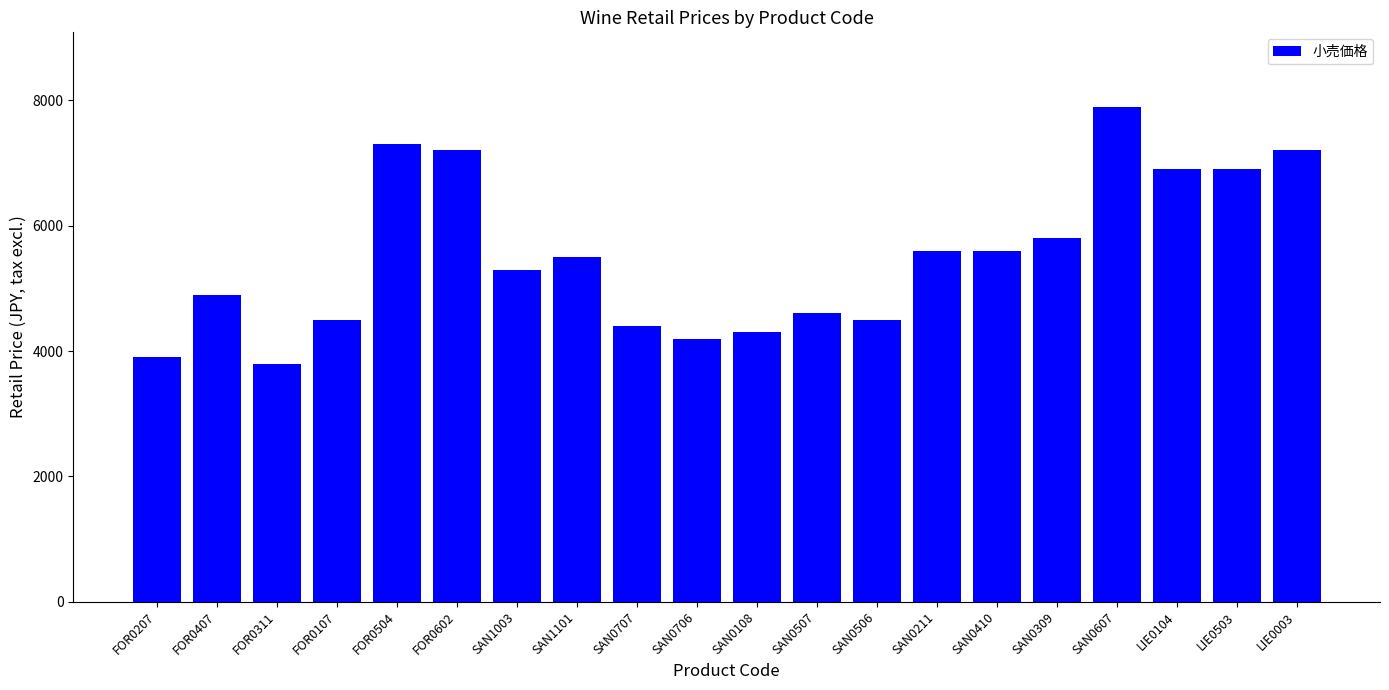

What is the value of the 15th bar from the left?

5600